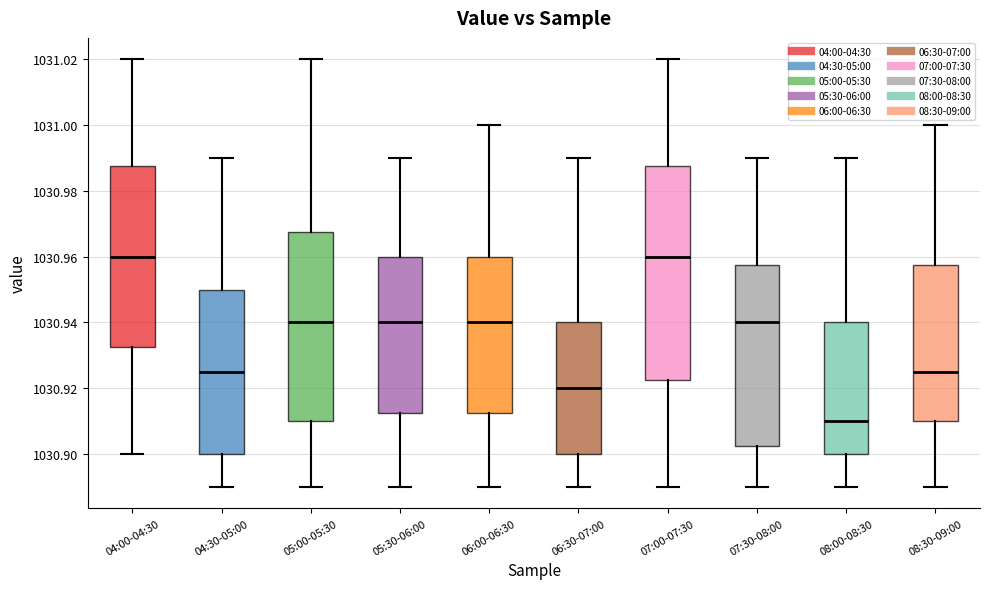

Which box's median line is the lowest?

08:00-08:30